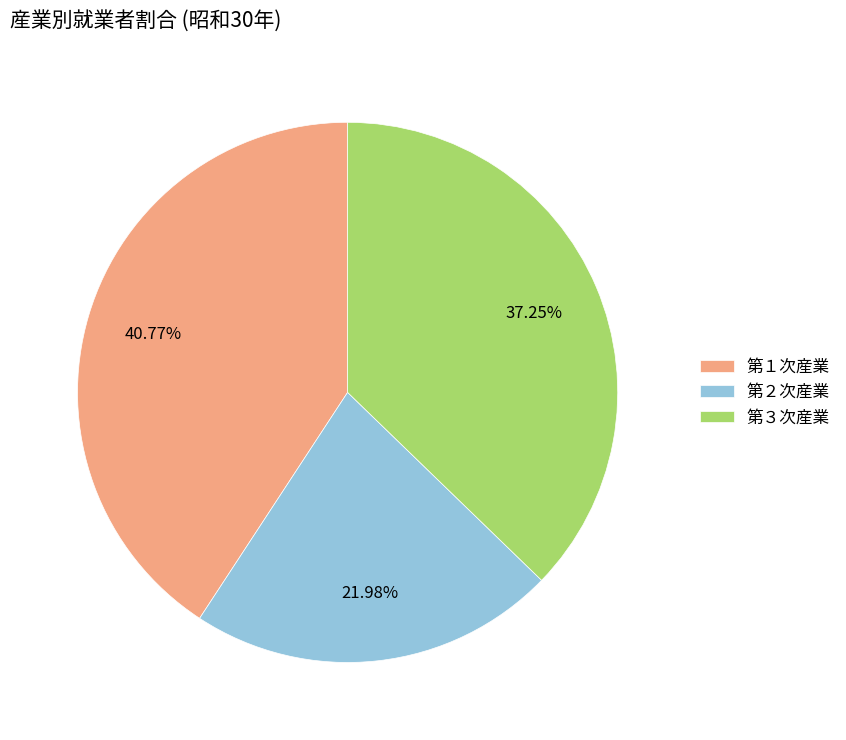

How many segments does this pie chart have?

3